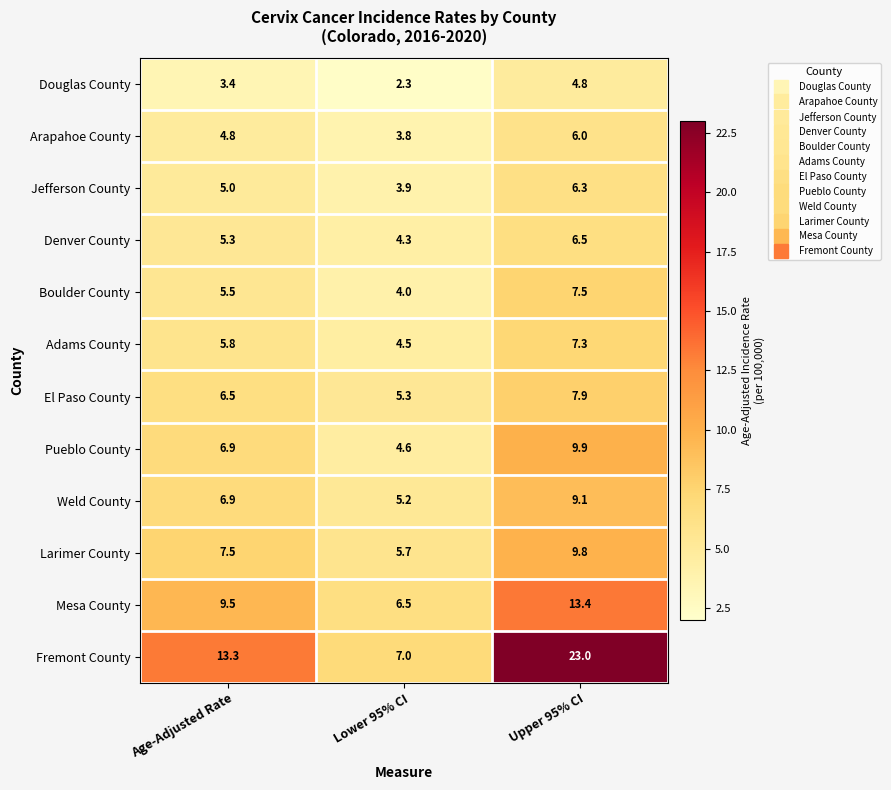

At Lower 95% CI, list the series in order from smallest to largest.

Douglas County, Arapahoe County, Jefferson County, Boulder County, Denver County, Adams County, Pueblo County, Weld County, El Paso County, Larimer County, Mesa County, Fremont County